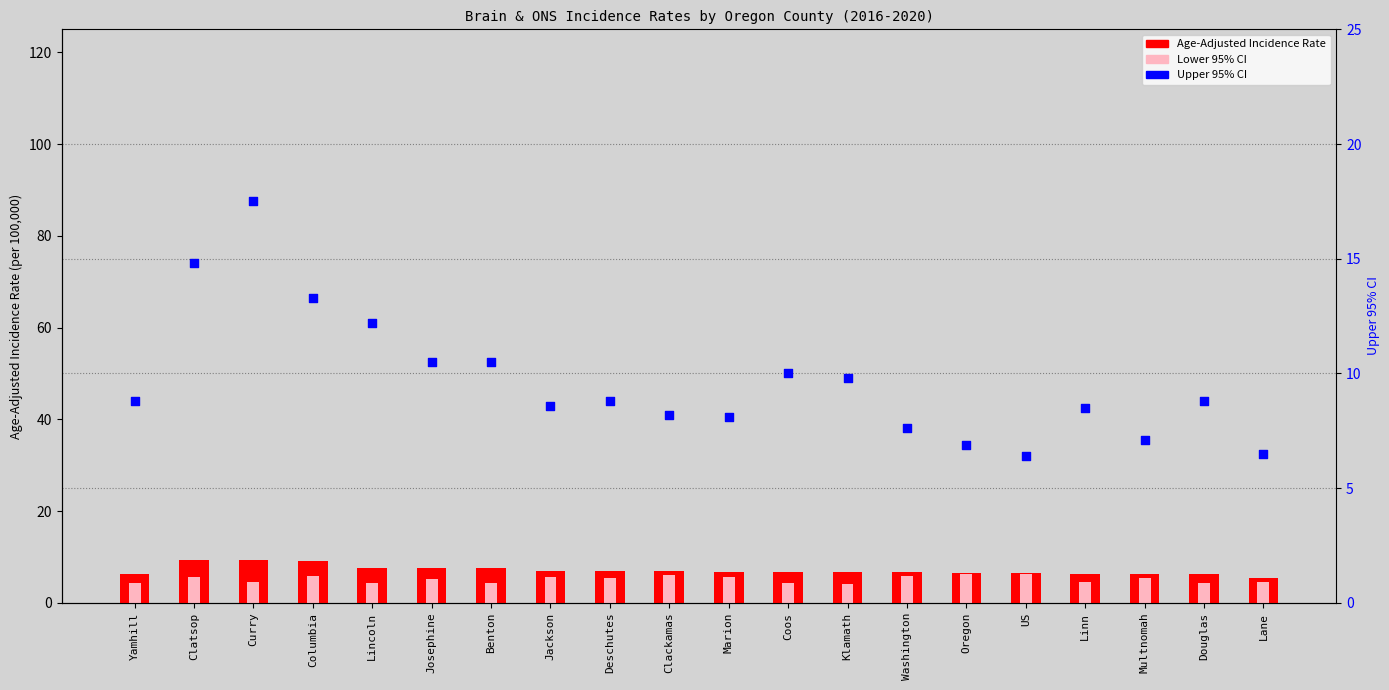

Which series has the largest total across all categories?

Upper 95% CI